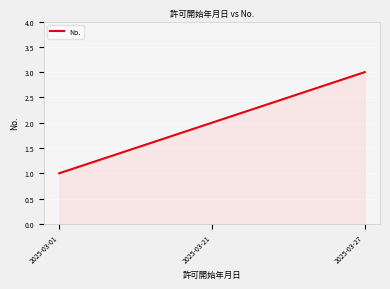

Rank the categories by value from highest to lowest.

2025-03-27, 2025-03-21, 2025-03-01